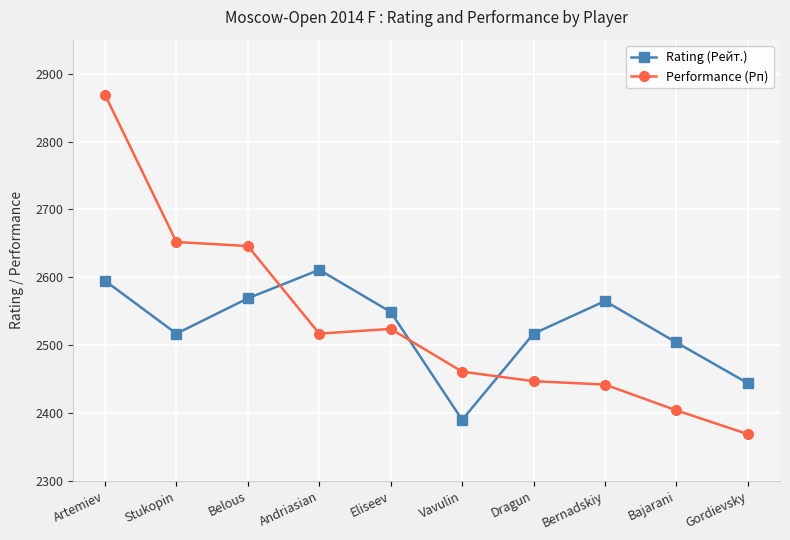

Where is Performance (Рп) nearest to the value 2619?

Belous